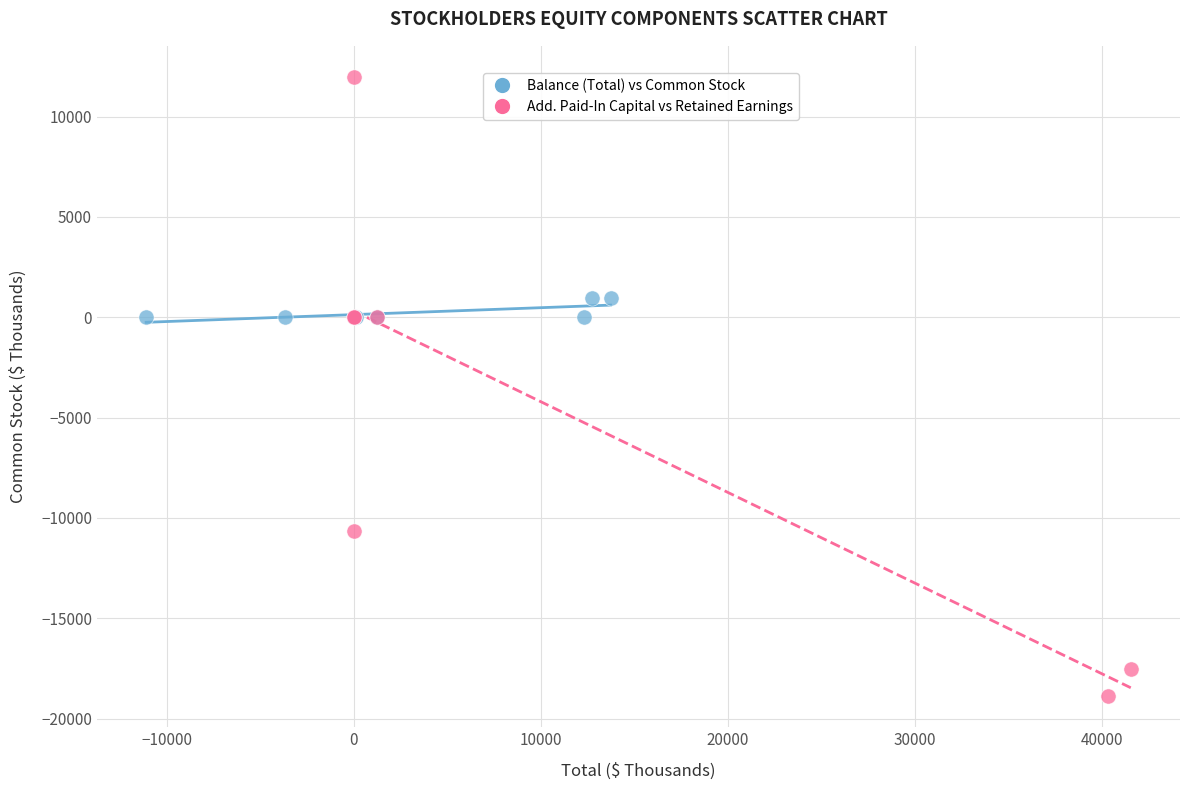

What are all the series names shown in the legend?

Balance (Total) vs Common Stock, Add. Paid-In Capital vs Retained Earnings